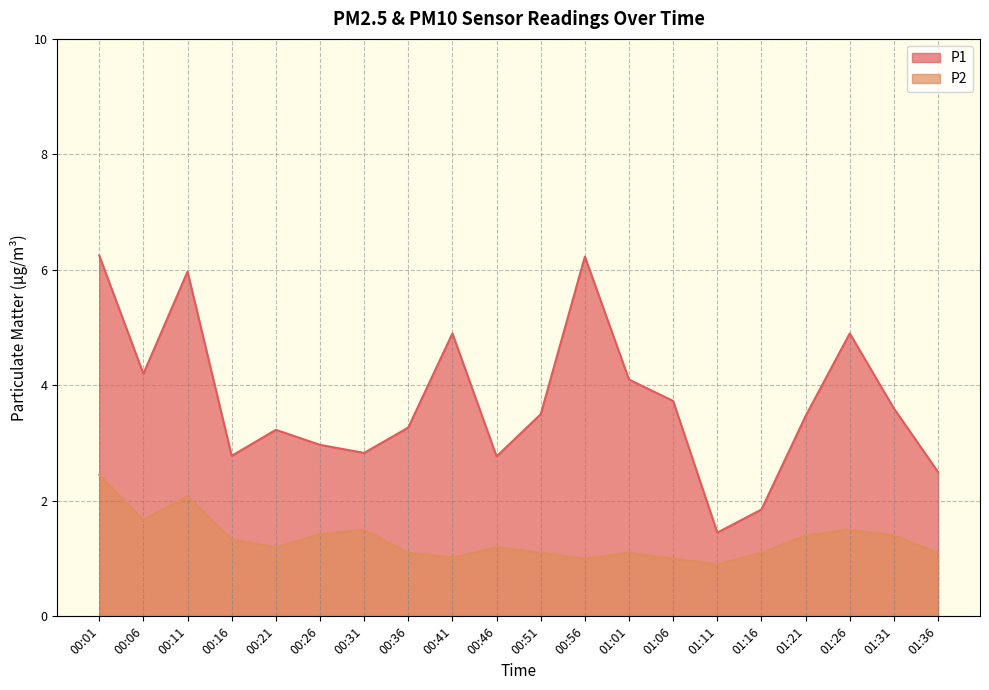

At which label does P2 reach its peak?

00:01